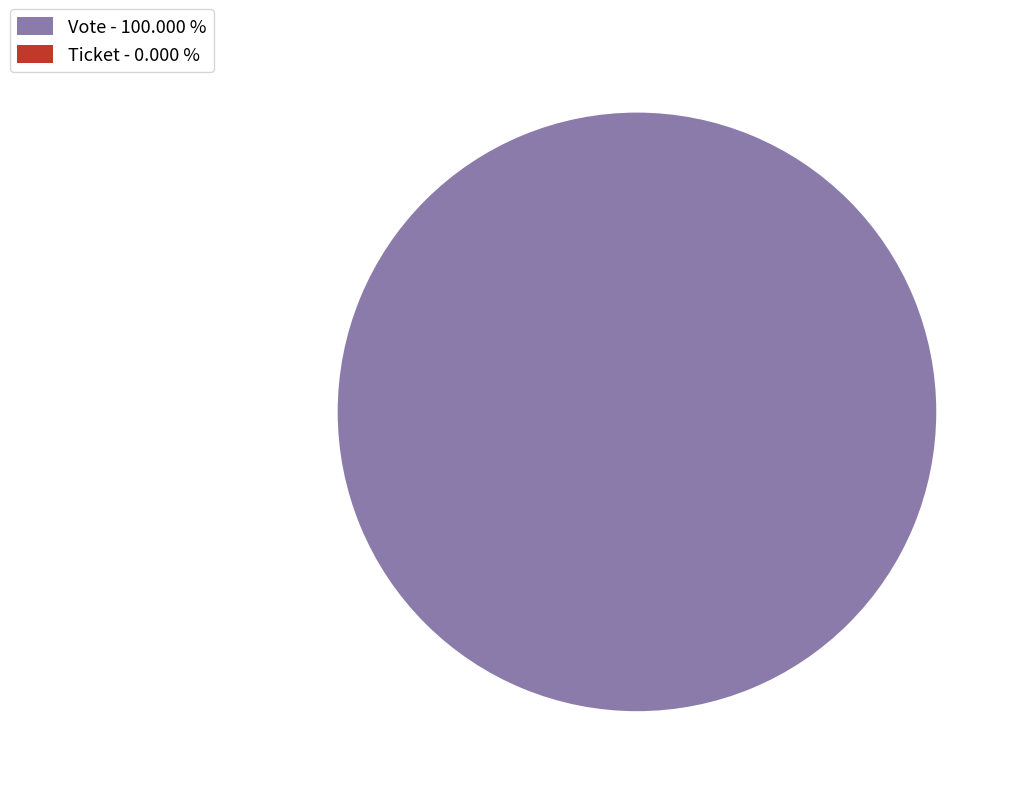

What percentage do Vote and Ticket together represent?

100.0%